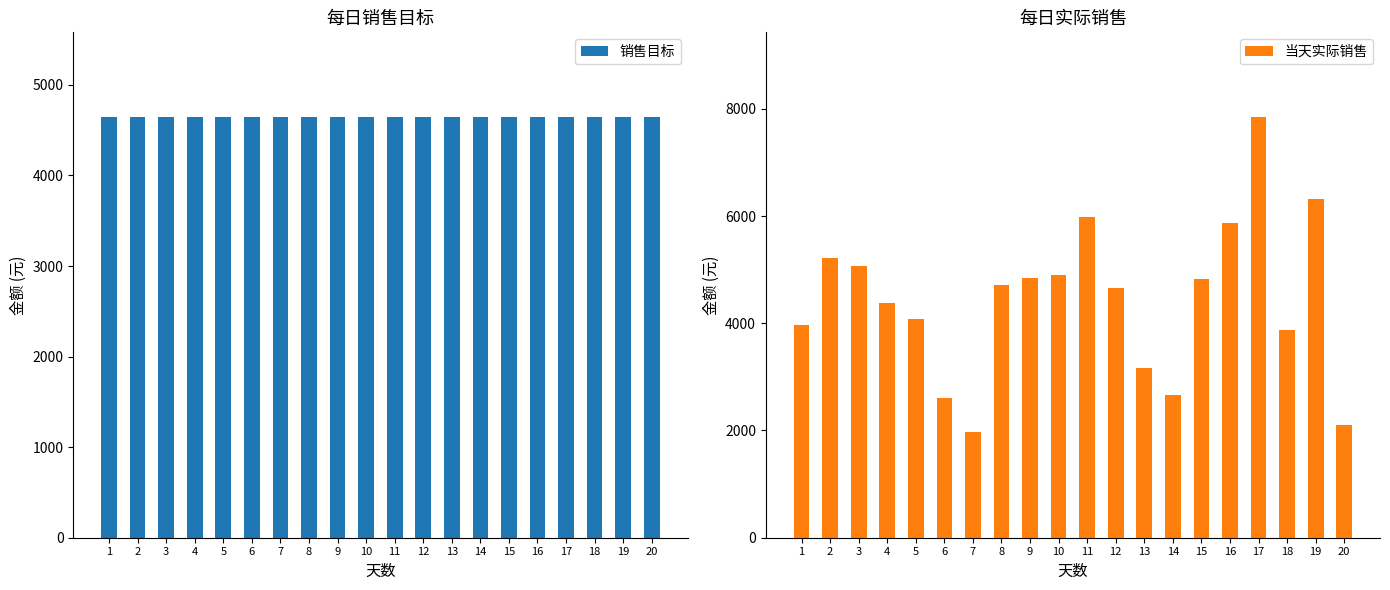

List the series in order of their overall mean, highest first.

销售目标, 当天实际销售